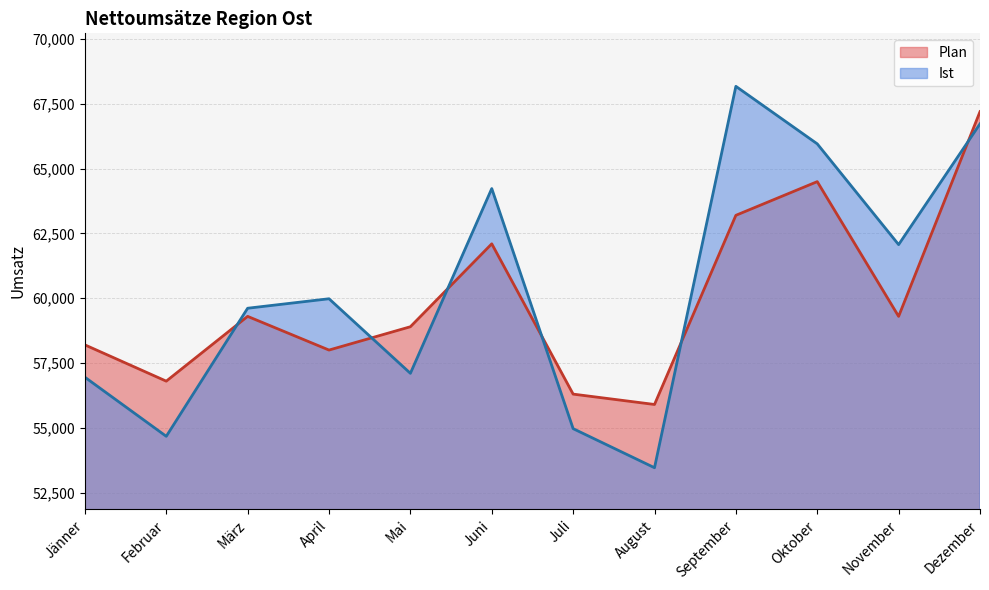

At how many categories does at least one series exceed 57832?

9